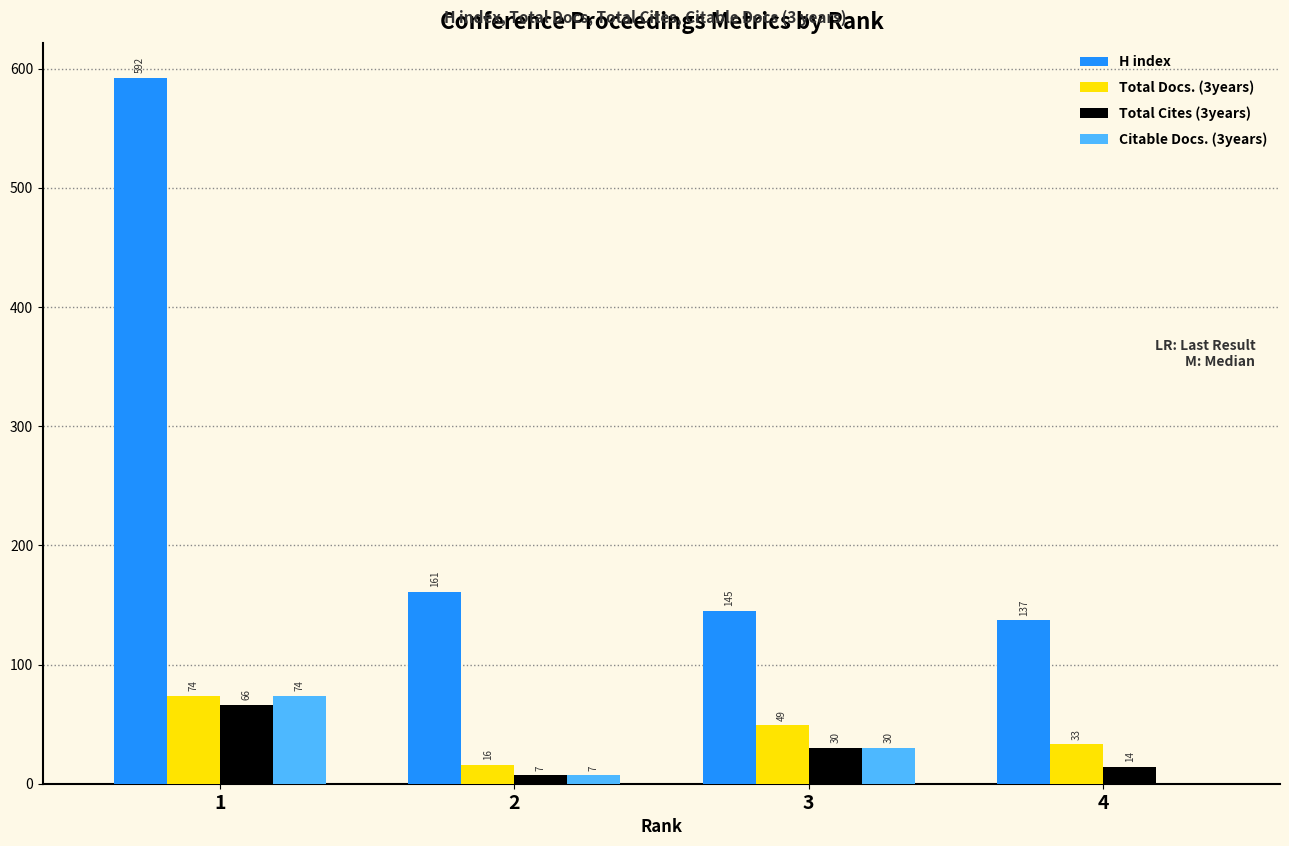

Where is Citable Docs. (3years) nearest to the value 37?

3